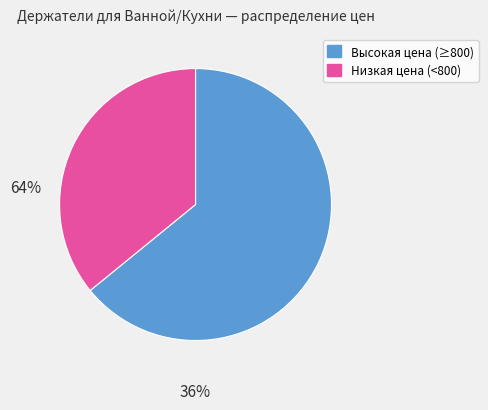

Between Низкая цена (<800) and Высокая цена (≥800), which is larger?

Высокая цена (≥800)